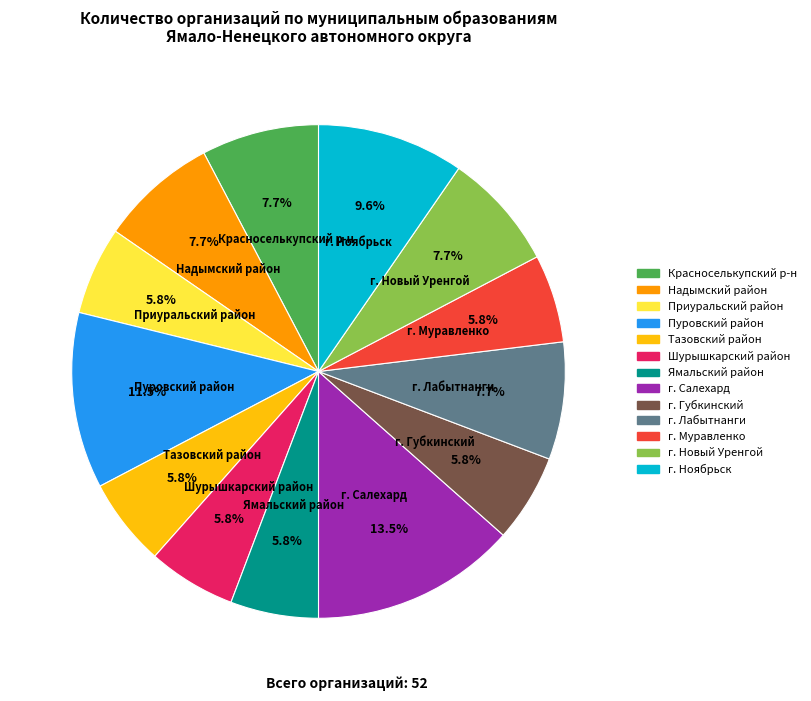

How many slices are in this pie chart?

13